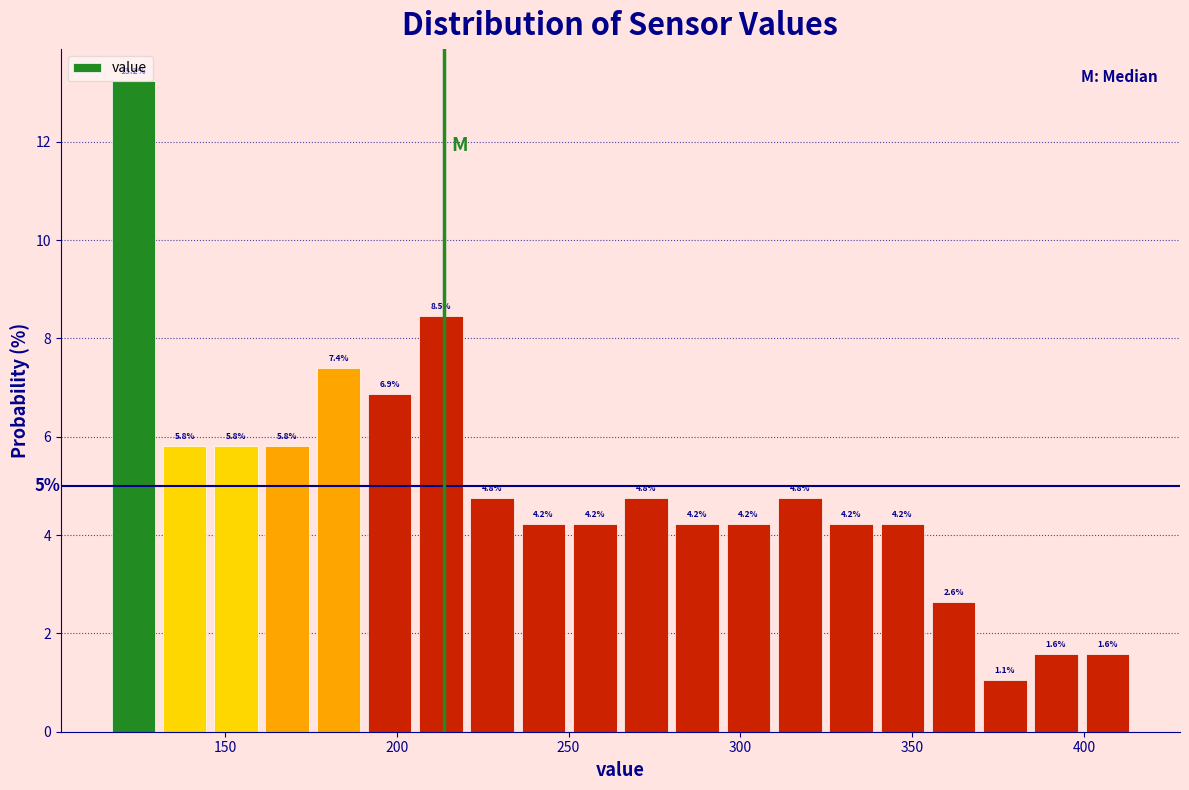

Around what value on the x-axis is the tallest bar? Give the approximate position of its centre, as read against the axis.

125